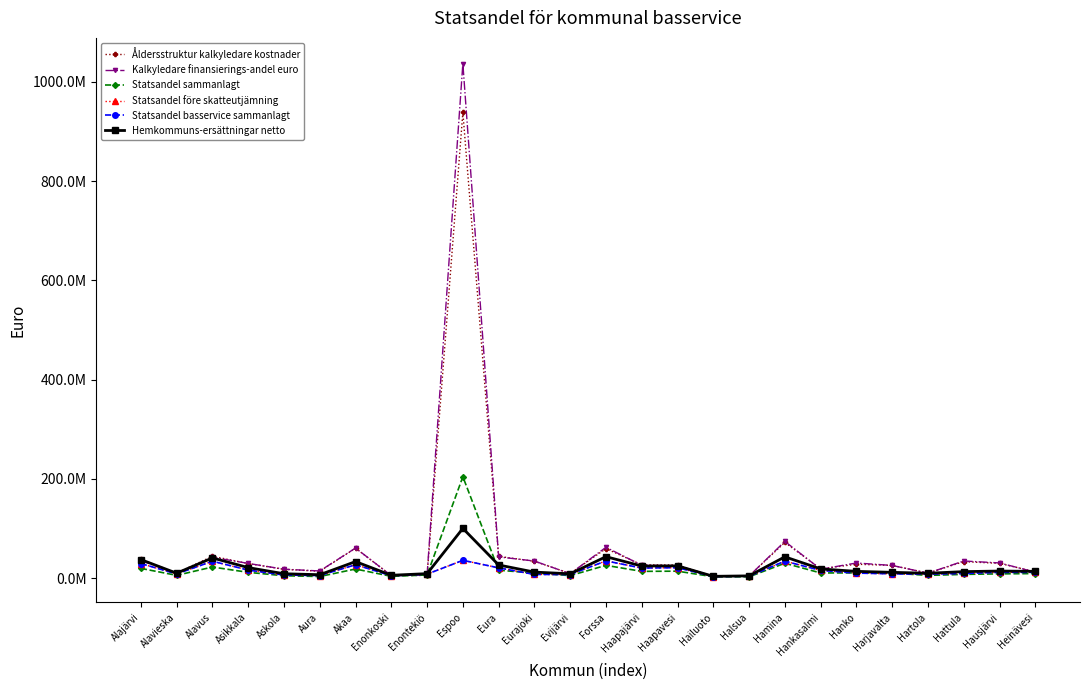

Reading left to right, transcribe all the data shown in this chart.

Åldersstruktur kalkyledare kostnader: 38069566.2	10311038.7	44211132.7	29443095.2	17917353.7	14025522.4	60422627.6	5367978.0	5692722.7	938135827.7	44013426.4	34055487.4	9418101.6	59597769.6	26942678.4	26581817.5	3474342.4	4461093.9	72047307.8	18857918.0	28139831.4	25776114.6	10199833.8	33370729.2	29902878.4	12747925.9
Kalkyledare finansierings-andel euro: 35450784.0	9403594.6	42190087.7	29782313.3	18120101.8	14560404.5	60708553.9	5134881.6	6768541.4	1036595543.0	42935650.6	34551722.9	9038122.6	62232572.2	26120283.8	25049450.9	3559697.3	4257748.8	74139649.9	18050662.1	30622898.9	25648825.0	10160121.6	34628472.0	30761778.2	12166562.9
Statsandel sammanlagt: 19733038.4	5745934.2	22491359.7	11807562.7	4917815.1	3415639.3	18494040.1	3727074.5	6518287.2	204400543.4	16100335.3	10300178.5	5221101.8	25846888.6	13755200.6	14147322.3	2837822.5	2796255.7	30098244.8	10549069.0	10661929.8	10214545.9	5687153.3	7664585.5	8736302.5	9289626.1
Statsandel före skatteutjämning: 29481321.4	8490056.4	34188353.7	16345262.8	6384140.6	5330826.5	27111487.6	4886856.0	8111491.2	35995556.4	20850703.3	7554337.4	7352005.1	34835501.5	20458118.7	21138367.7	3289784.2	3939199.5	34342221.8	15680223.4	10256962.9	8785776.9	8199293.1	9495693.3	11810229.2	11706411.1
Statsandel basservice sammanlagt: 29481321.4	8490056.4	34188353.7	16345262.8	6384140.6	5330826.5	27111487.6	4886856.0	8111491.2	35995556.4	20850703.3	7554337.4	7352005.1	34835501.5	20458118.7	21138367.7	3289784.2	3939199.5	34342221.8	15680223.4	10256962.9	8785776.9	8199293.1	9495693.3	11810229.2	11706411.1
Hemkommuns-ersättningar netto: 37446350.6	10045525.5	40825461.5	21345313.2	8958367.1	6995644.7	33435600.1	5891410.8	9167842.5	100297408.0	26630690.1	12274147.0	8848529.7	43349860.9	24476243.4	24853216.5	3754316.0	4679227.5	43042997.7	18695427.2	13758970.0	11783887.1	9944174.4	13224903.6	14393723.2	13747411.8